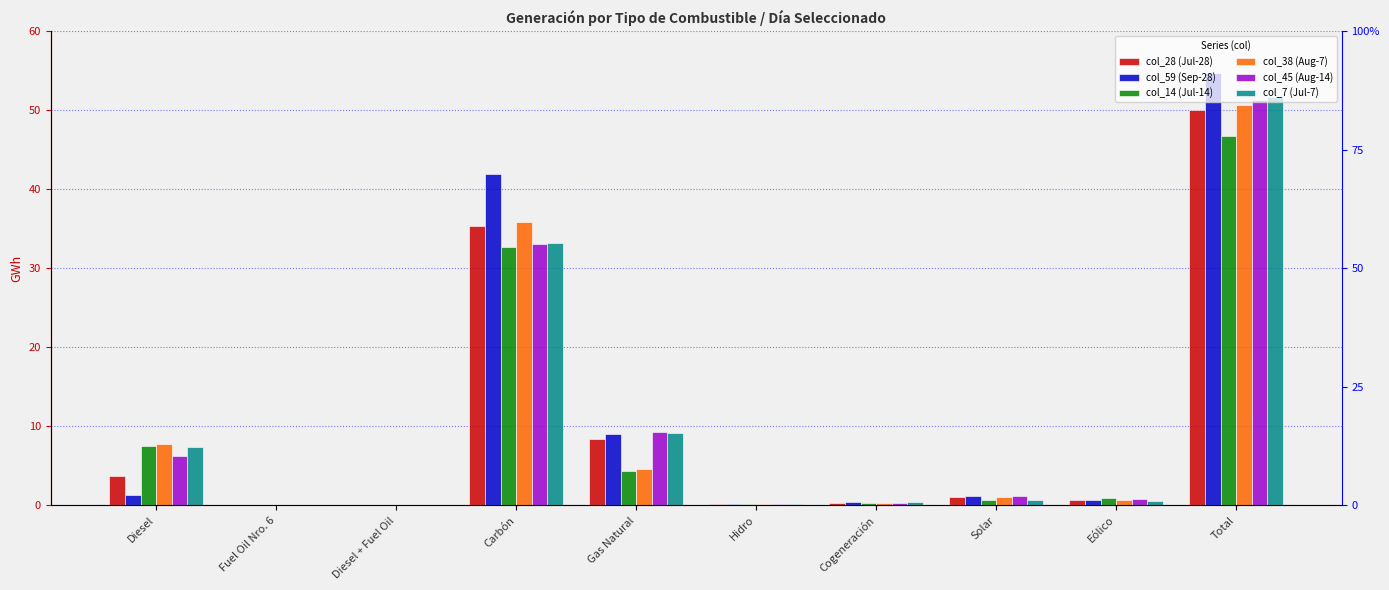

What is the average value of the col_14 (Jul-14) series?

9.3